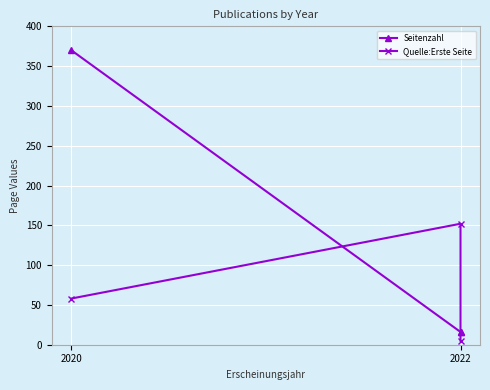

What is the label of the 3rd point from the right?

2020